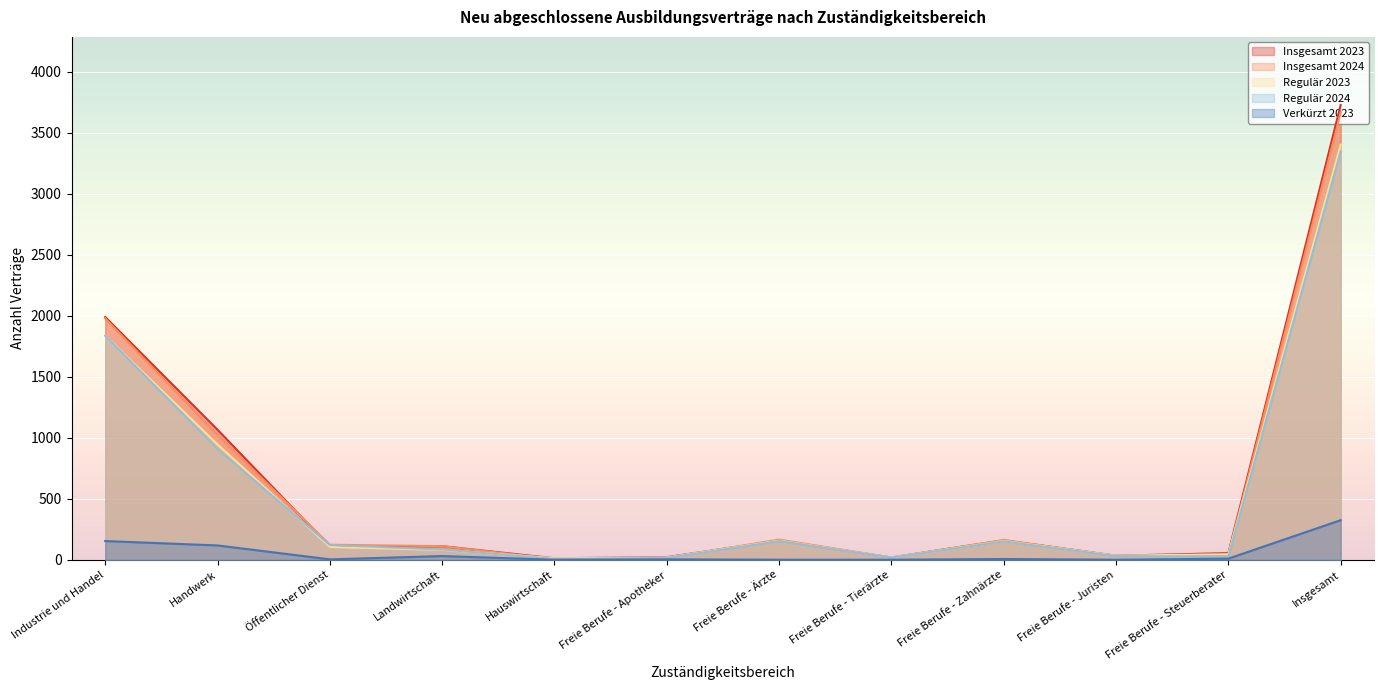

Which label corresponds to the largest value in the chart?

Insgesamt